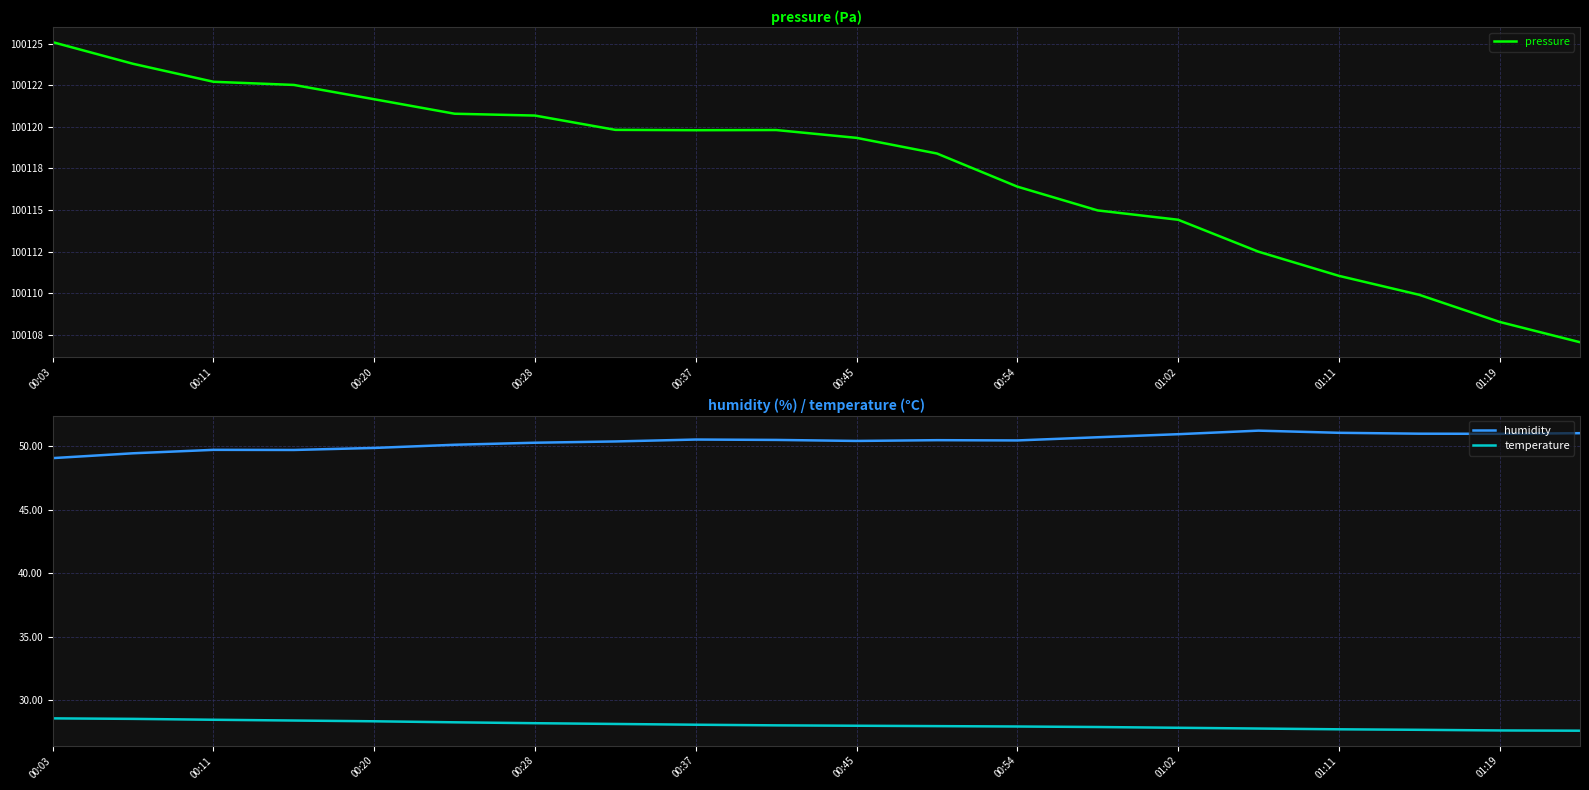

What is the maximum value for humidity?

51.2